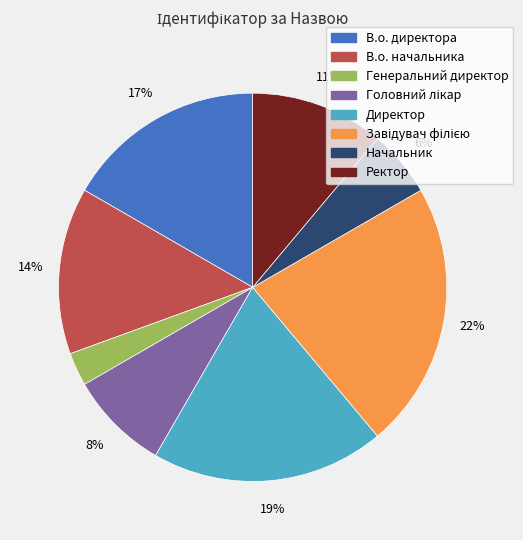

Count the number of slices in the pie.

8